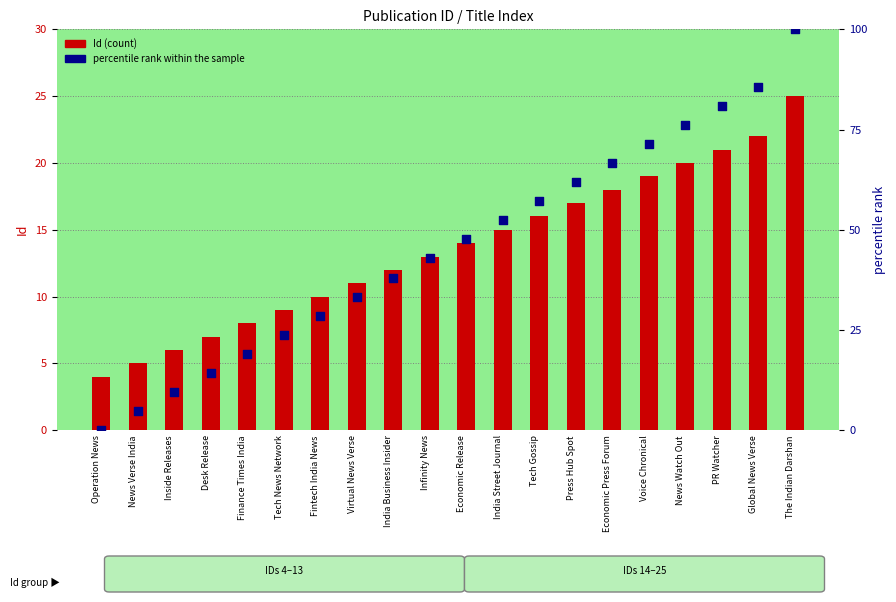

At which category is the sum across all series the highest?

The Indian Darshan